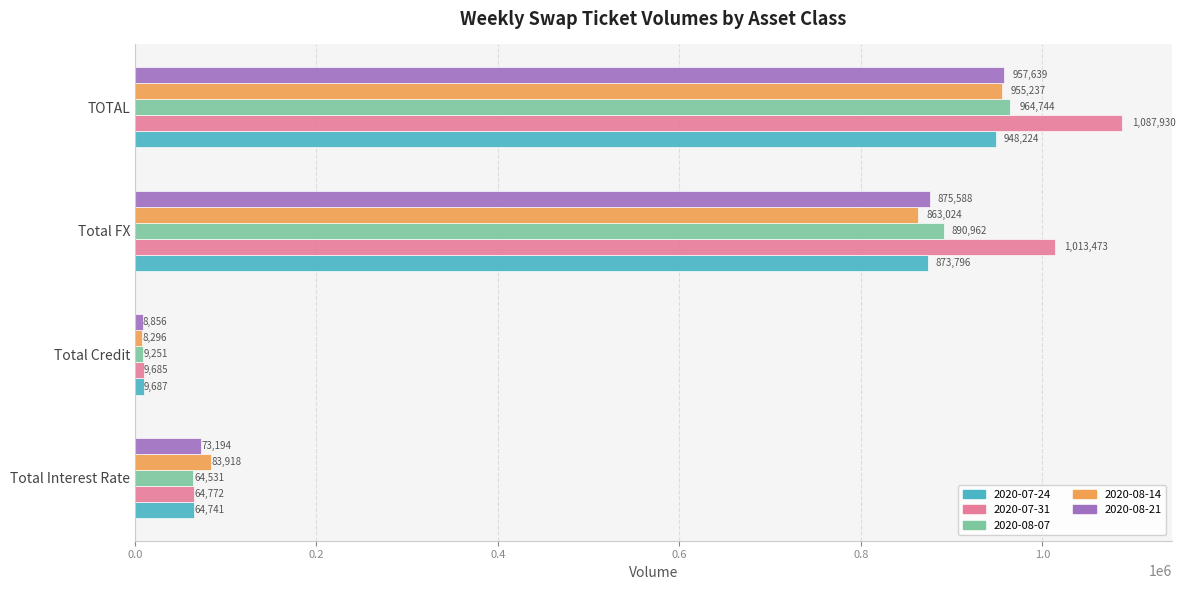

Which series has the largest total across all categories?

2020-07-31